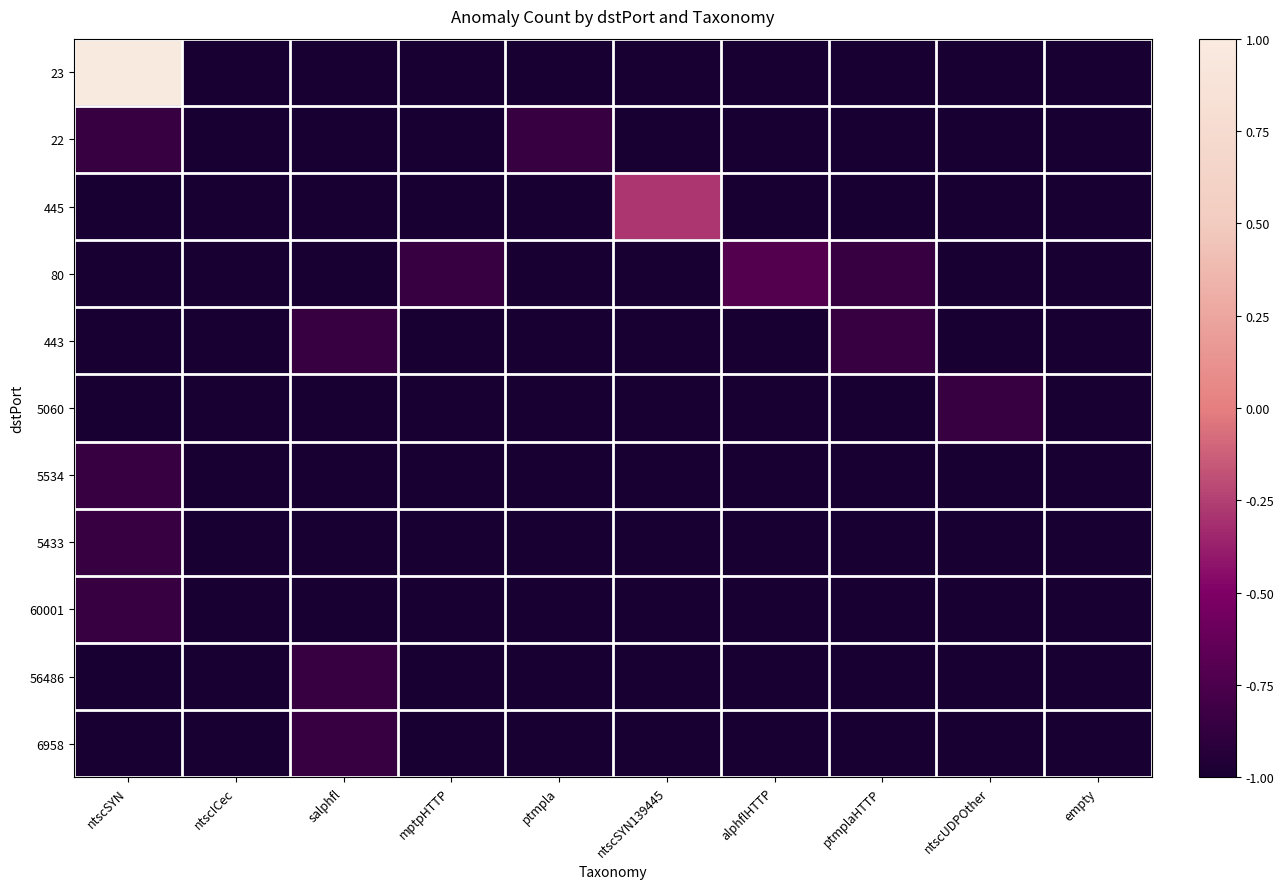

Is it true that 5433 equals -1.0 at ntscUDPOther?

True